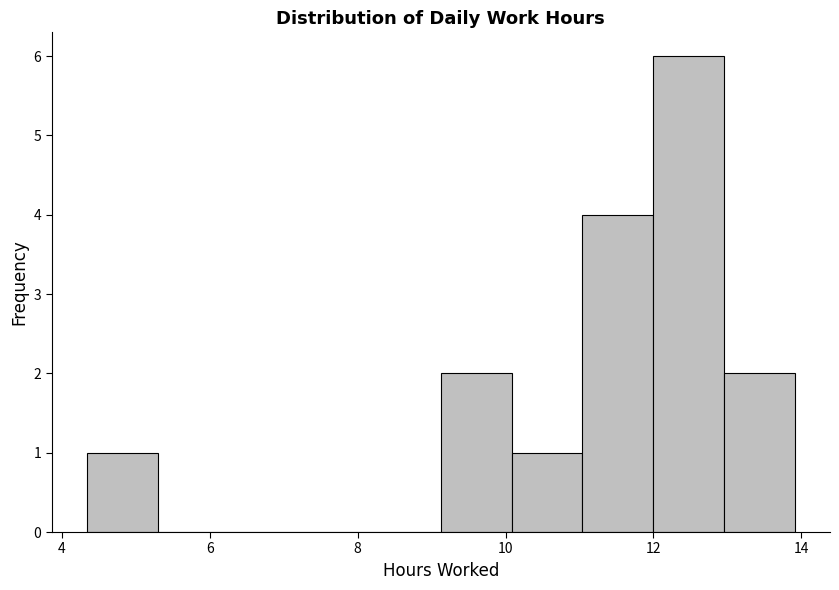

Reading left to right, transcribe this chart: for each bar, give the range it covers on the x-axis and its height. Neither the bar edges nor the heights are printed on the chart, so give them approximately, as read against the axes.

4.4 to 5.2: 1
5.2 to 6.2: 0
6.2 to 7.2: 0
7.2 to 8.2: 0
8.2 to 9.2: 0
9.2 to 10.0: 2
10.0 to 11.0: 1
11.0 to 12.0: 4
12.0 to 13.0: 6
13.0 to 14.0: 2